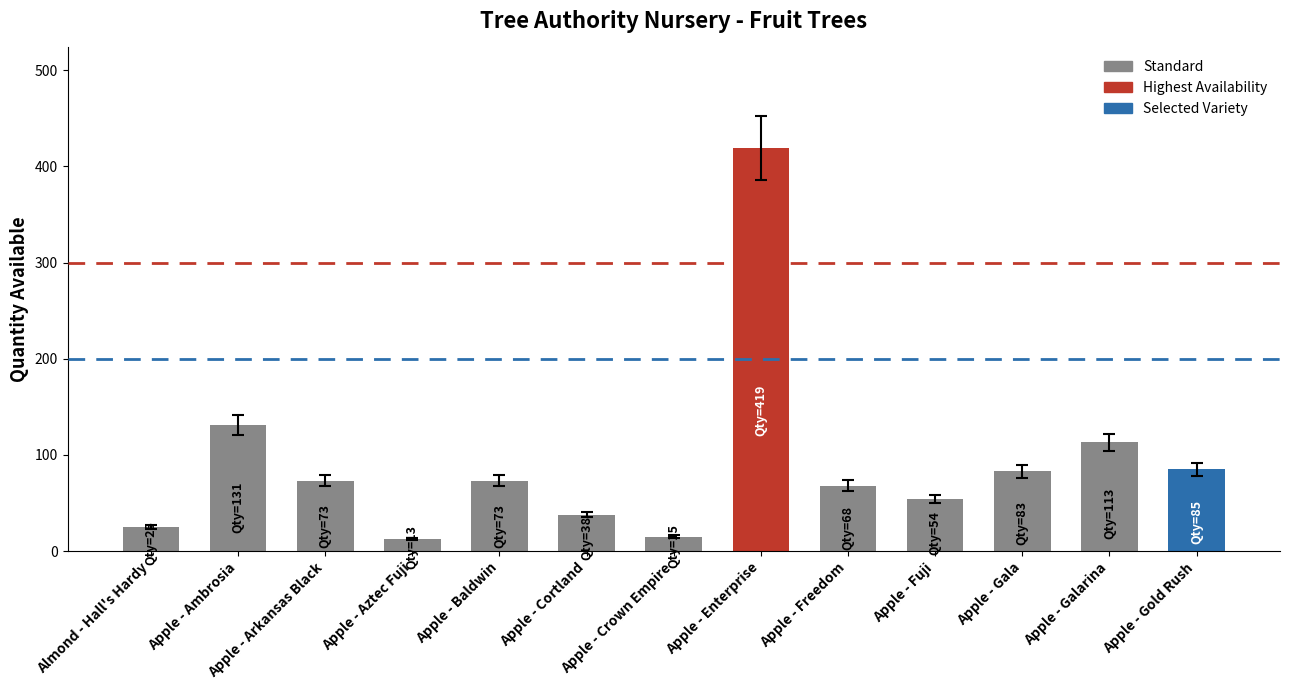

What position from the right is Apple - Enterprise?

6